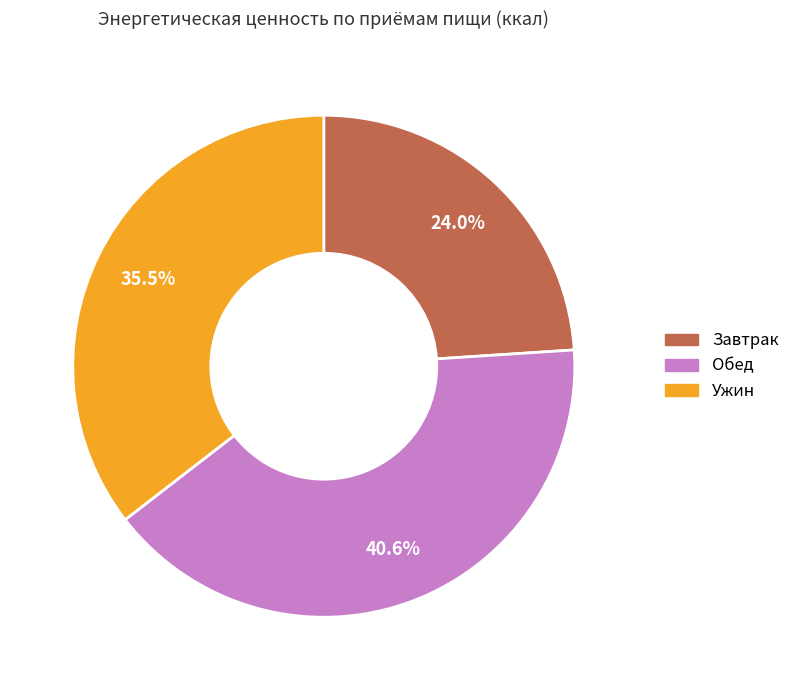

Does any single category account for the majority?

No